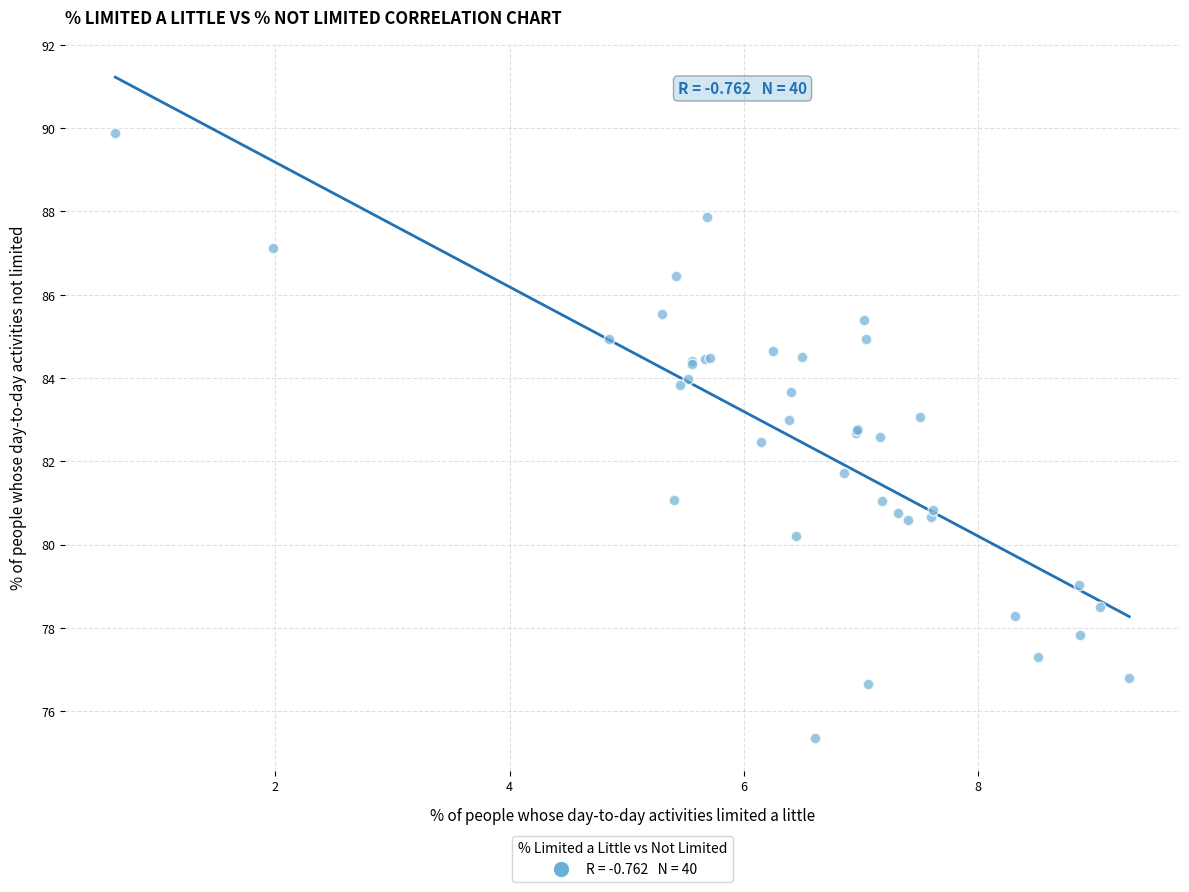

What Y value in the scatter plot is closest to 82?

81.7